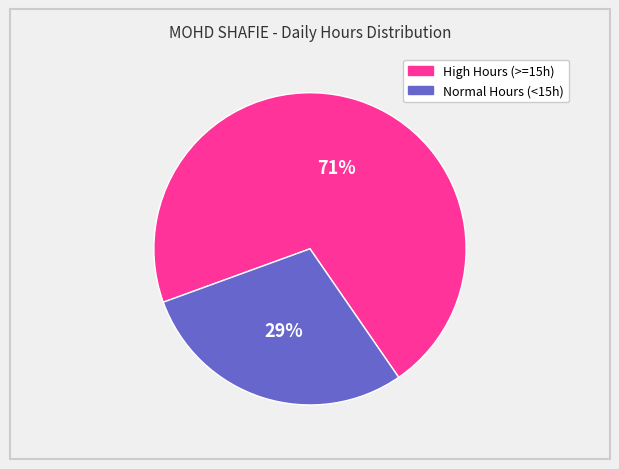

Is the sum of High Hours (>=15h) and Normal Hours (<15h) greater than half?

Yes